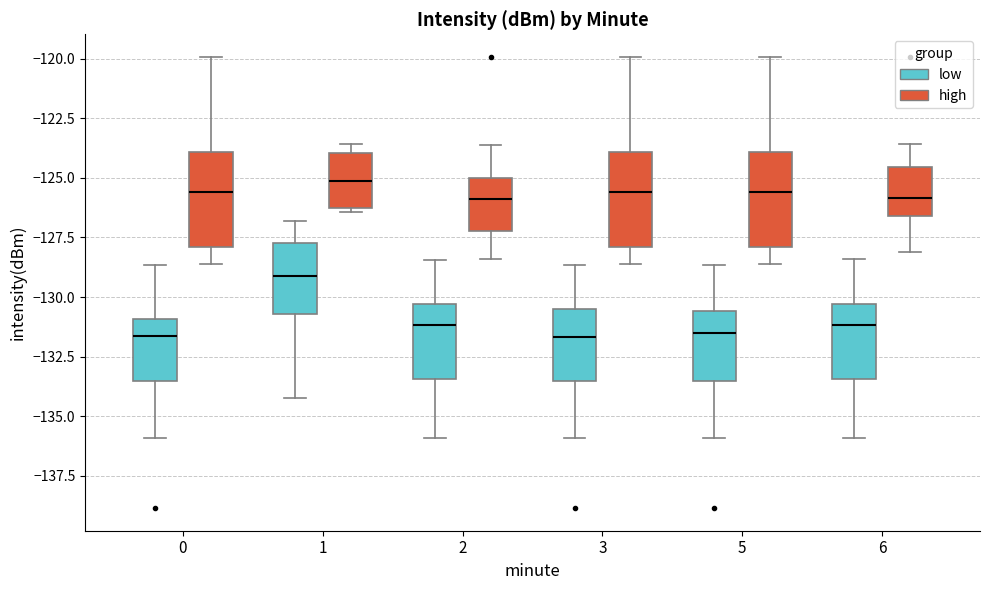

Reading left to right, transcribe this box plot: for each box, give where its median line is, the range the box spans, and where its two whiskers end, as read against the y-axis. The values are not printed on the chart, so give them approximately, as read against the axis.

0 (low): median -131.5, box -133.5 to -131.0, whiskers -136.0 to -128.5
0 (high): median -125.5, box -128.0 to -124.0, whiskers -128.5 to -120.0
1 (low): median -129.0, box -130.5 to -127.5, whiskers -134.0 to -127.0
1 (high): median -125.0, box -126.5 to -124.0, whiskers -126.5 to -123.5
2 (low): median -131.0, box -133.5 to -130.5, whiskers -136.0 to -128.5
2 (high): median -126.0, box -127.0 to -125.0, whiskers -128.5 to -123.5
3 (low): median -131.5, box -133.5 to -130.5, whiskers -136.0 to -128.5
3 (high): median -125.5, box -128.0 to -124.0, whiskers -128.5 to -120.0
5 (low): median -131.5, box -133.5 to -130.5, whiskers -136.0 to -128.5
5 (high): median -125.5, box -128.0 to -124.0, whiskers -128.5 to -120.0
6 (low): median -131.0, box -133.5 to -130.5, whiskers -136.0 to -128.5
6 (high): median -126.0, box -126.5 to -124.5, whiskers -128.0 to -123.5